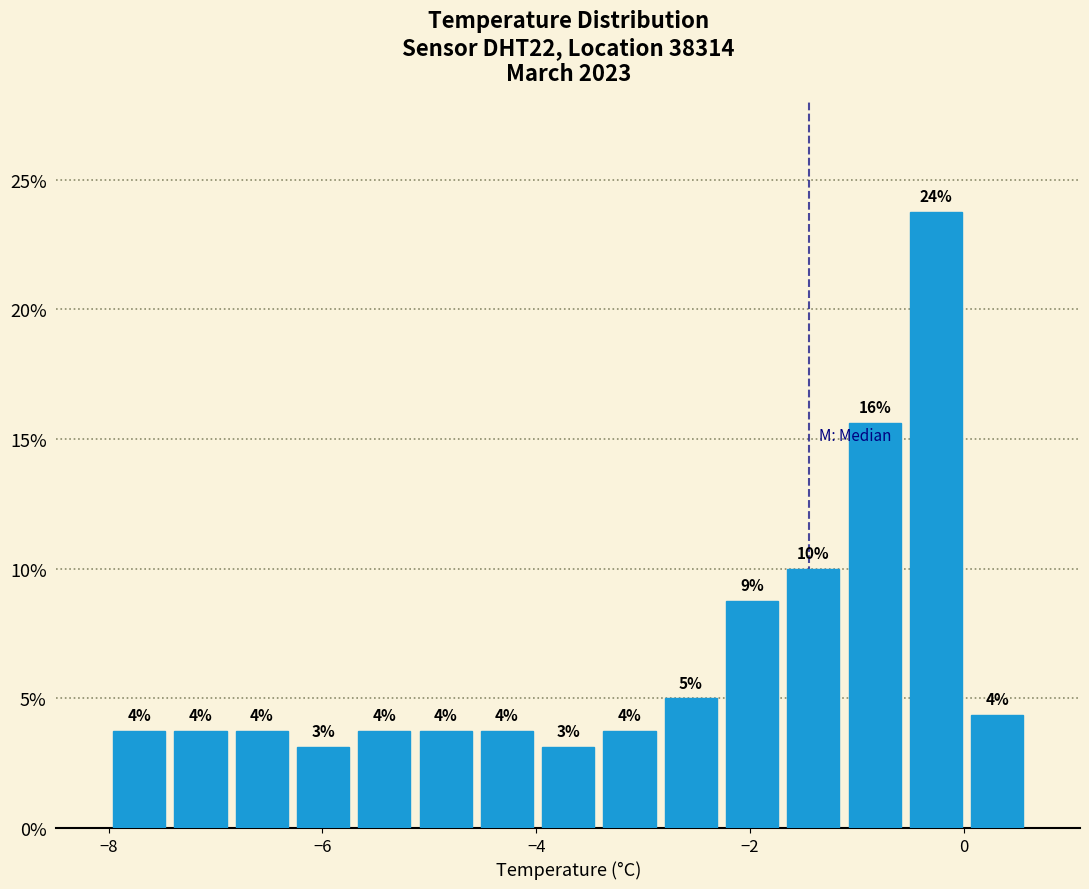

Read against the x-axis, roughly where is the centre of the tallest bar?

-0.2